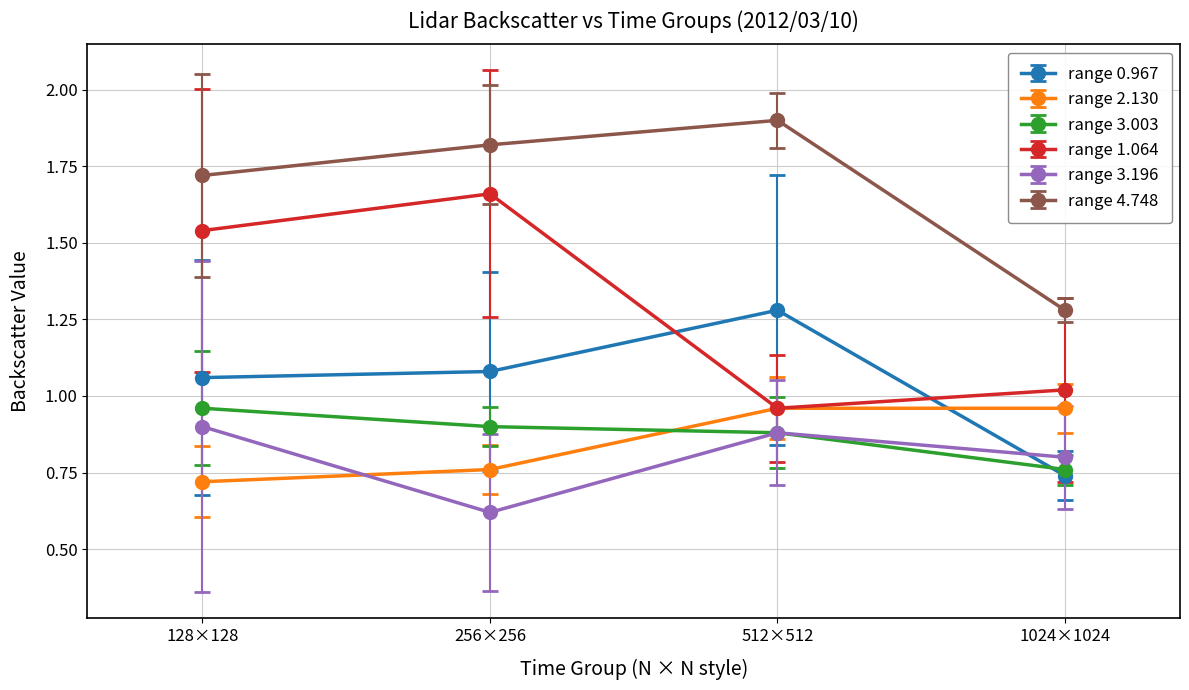

True or false: range 3.003 and range 4.748 cross at least once.

False